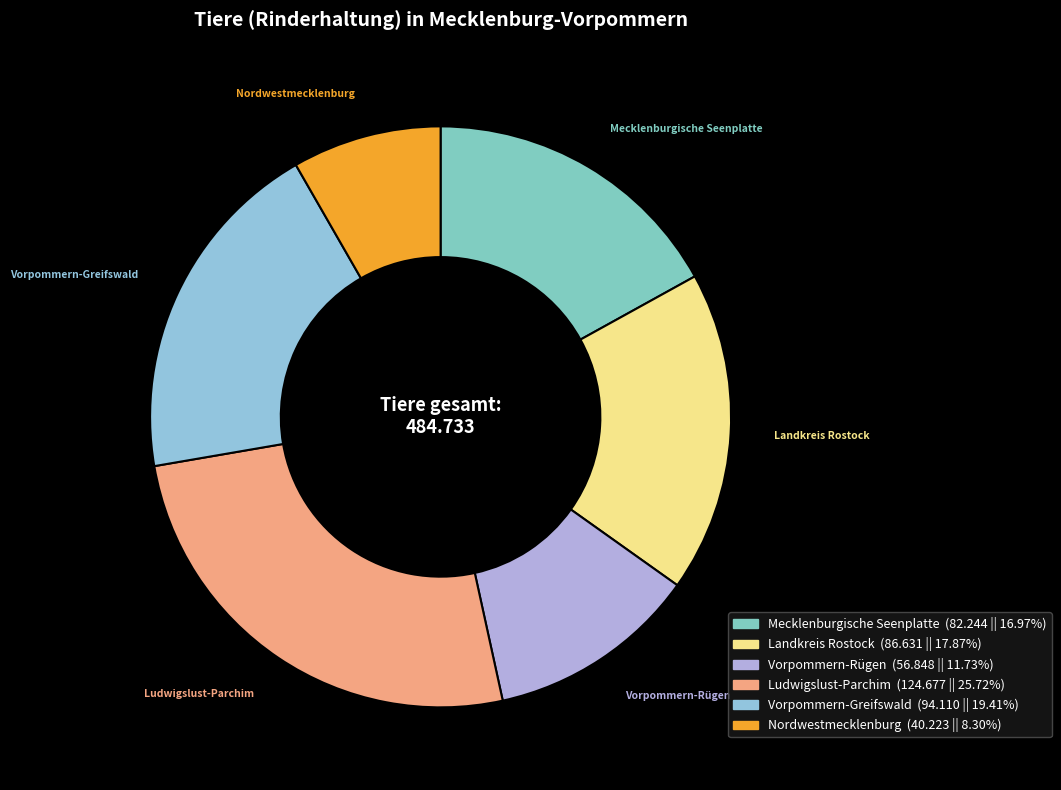

Combined, do Landkreis Rostock and Vorpommern-Greifswald account for over 50%?

No